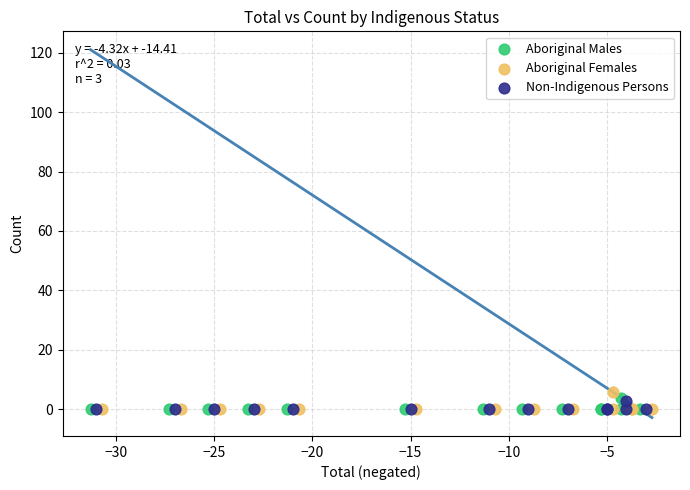

Which series has the largest Y range (max minus min)?

Aboriginal Females